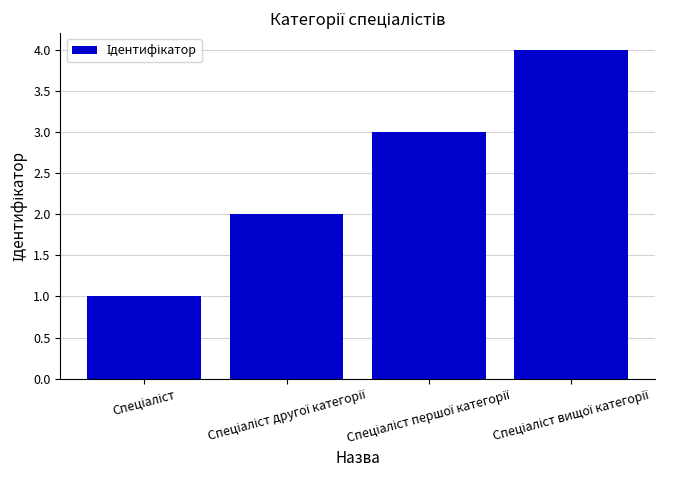

What is the greatest value displayed?

4